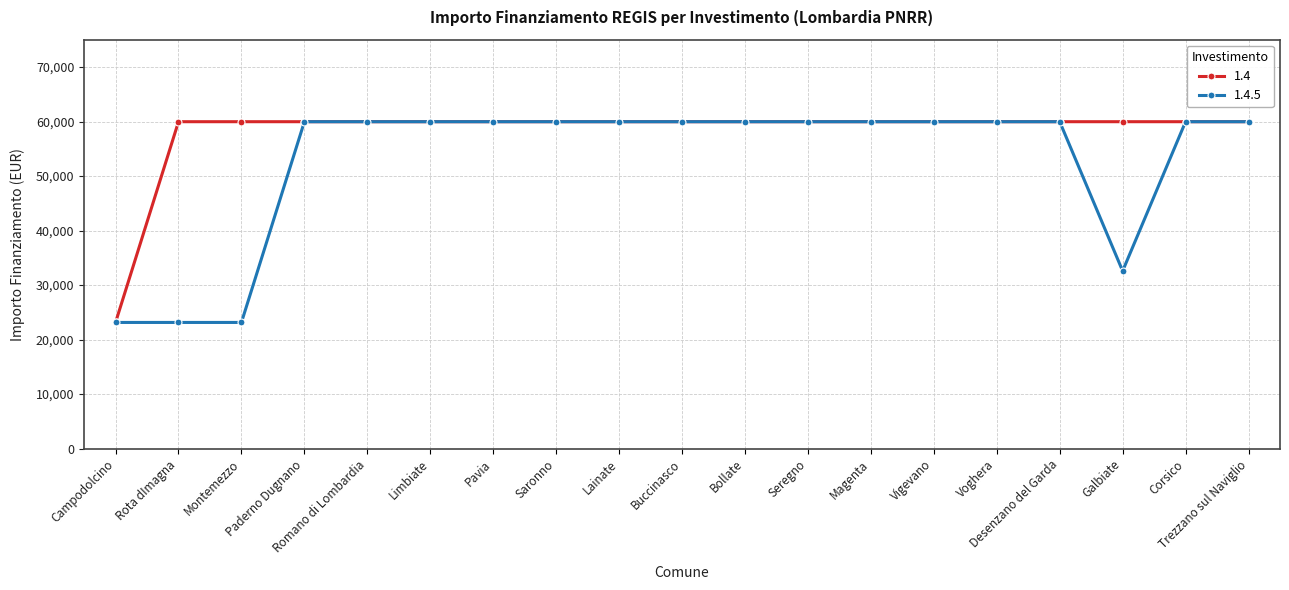

How many lines are shown in the chart?

2